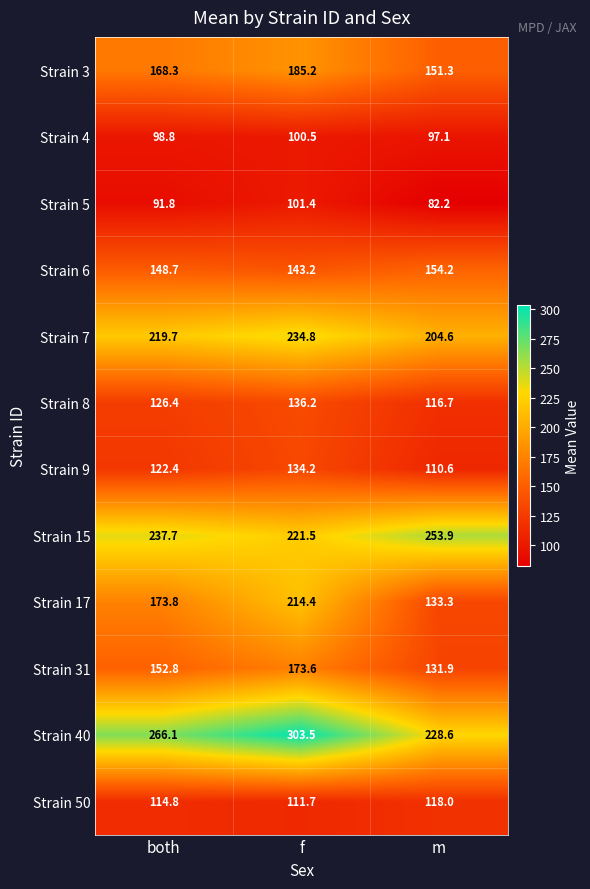

How many series are shown in this chart?

12